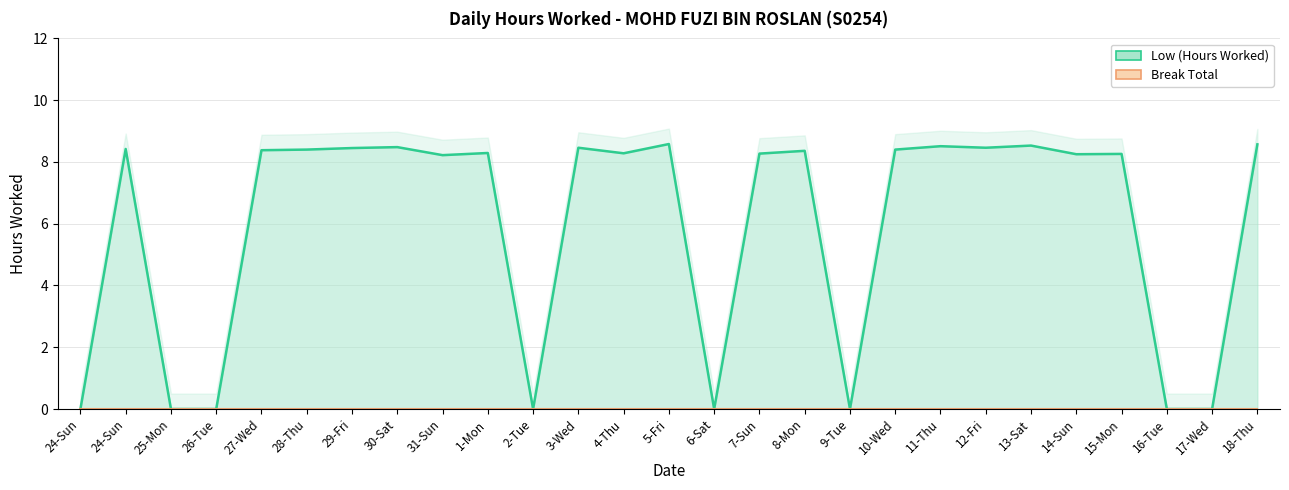

How many distinct data groups are displayed?

2